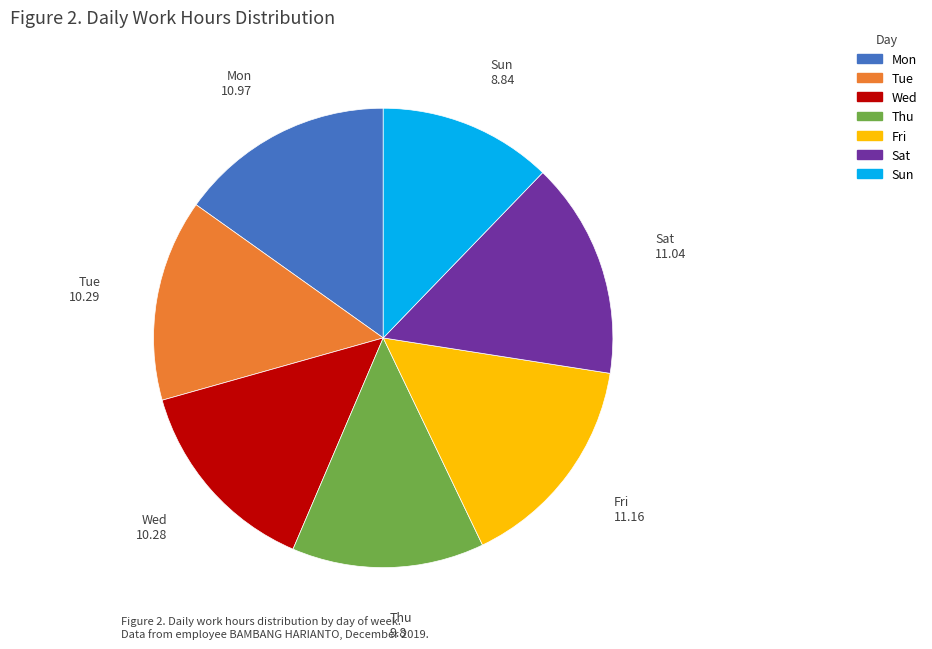

Is there any slice that represents more than half of the pie?

No